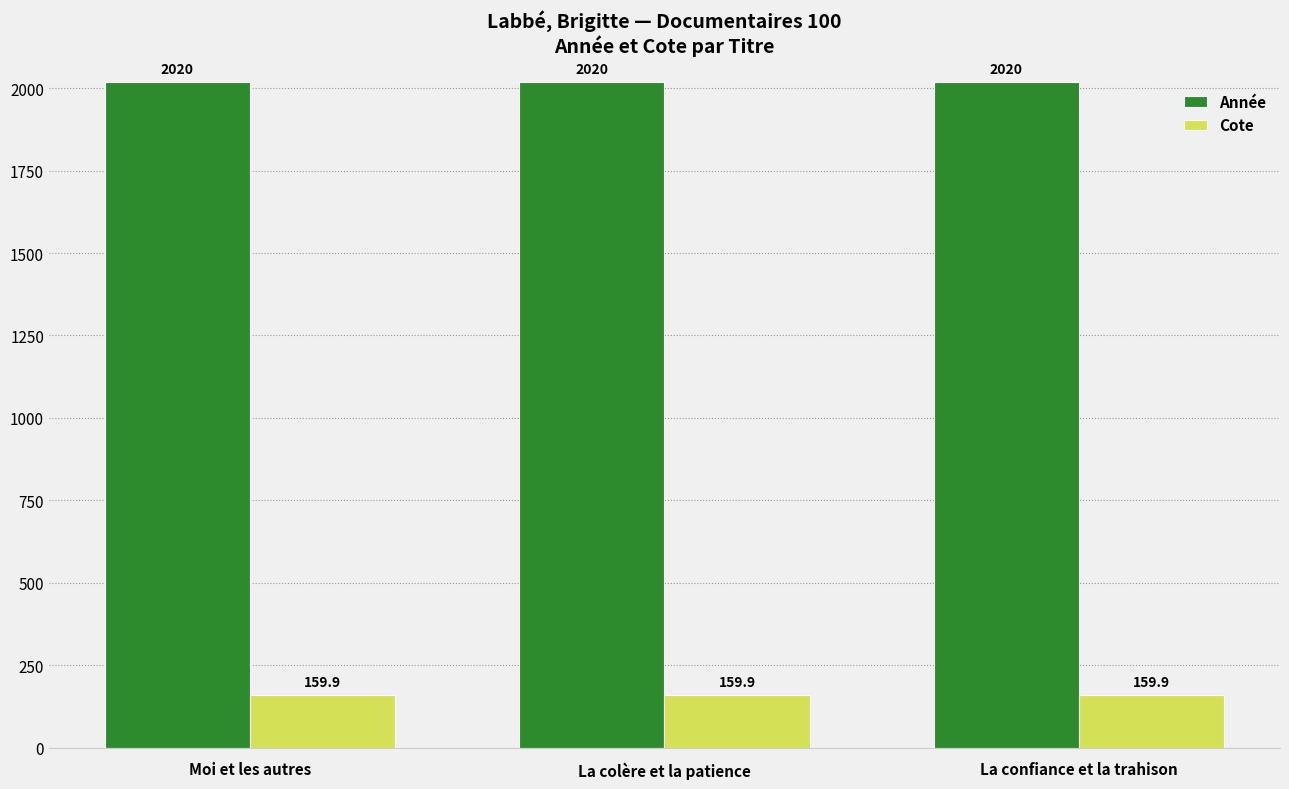

How many bars are there in each group?

2